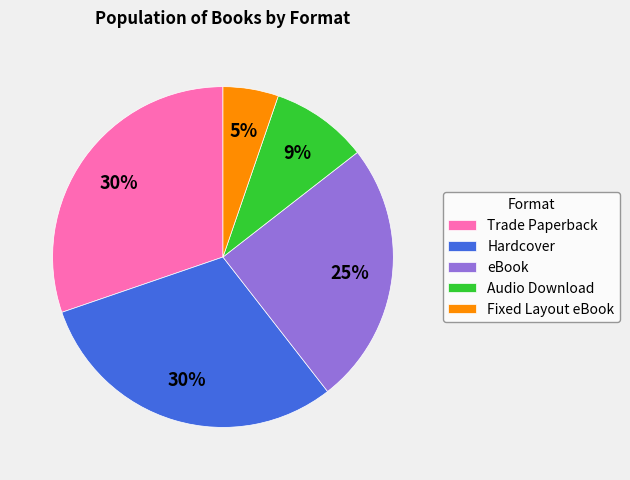

How many segments does this pie chart have?

5